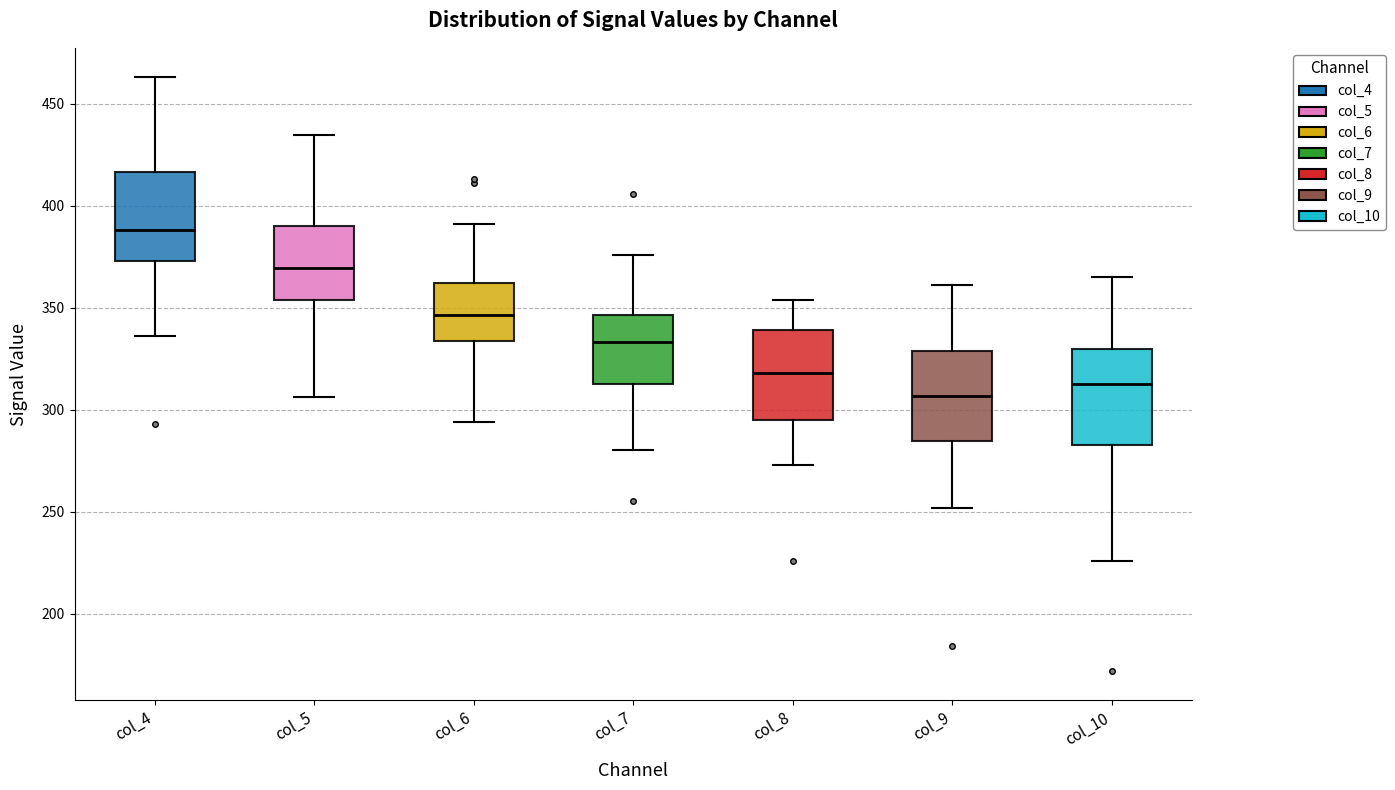

Reading left to right, transcribe this box plot: for each box, give where its median line is, the range the box spans, and where its two whiskers end, as read against the y-axis. The values are not printed on the chart, so give them approximately, as read against the axis.

col_4: median 390, box 375 to 415, whiskers 335 to 465
col_5: median 370, box 355 to 390, whiskers 305 to 435
col_6: median 345, box 335 to 360, whiskers 295 to 390
col_7: median 335, box 315 to 345, whiskers 280 to 375
col_8: median 320, box 295 to 340, whiskers 275 to 355
col_9: median 305, box 285 to 330, whiskers 250 to 360
col_10: median 315, box 285 to 330, whiskers 225 to 365